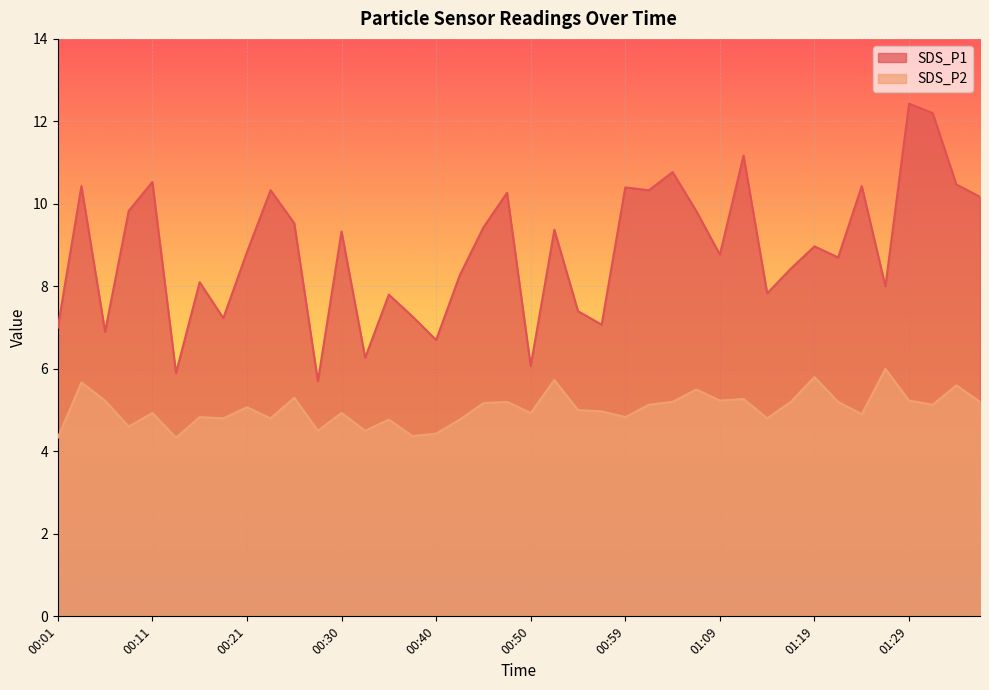

Is the value of SDS_P1 at 00:35 greater than the value of SDS_P2 at 00:52?

Yes